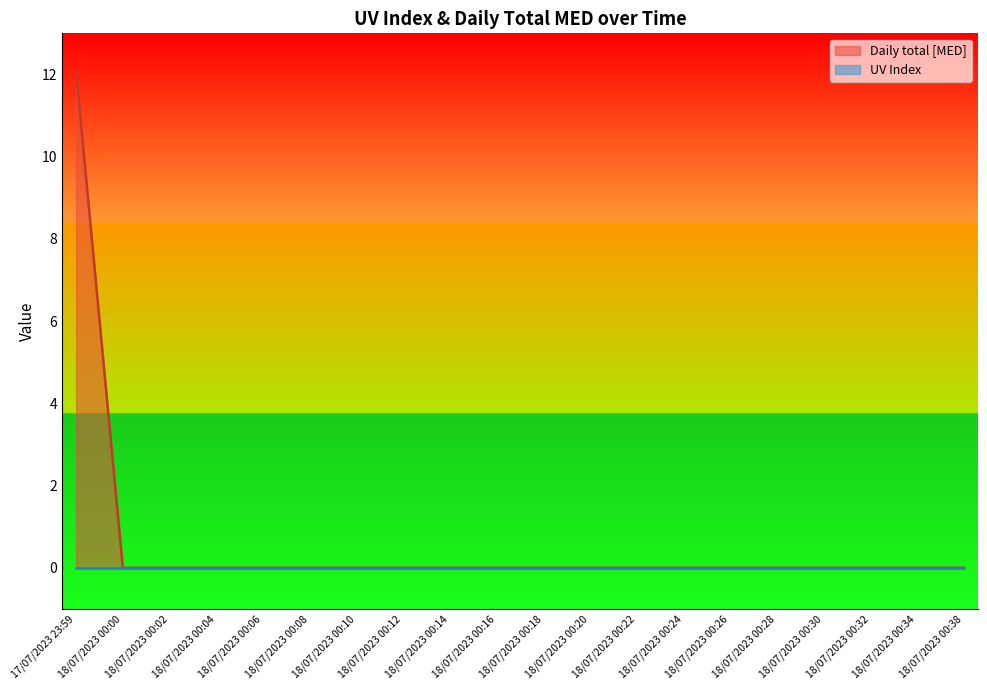

Rank the categories by value from highest to lowest.

17/07/2023 23:59, 18/07/2023 00:00, 18/07/2023 00:02, 18/07/2023 00:04, 18/07/2023 00:06, 18/07/2023 00:08, 18/07/2023 00:10, 18/07/2023 00:12, 18/07/2023 00:14, 18/07/2023 00:16, 18/07/2023 00:18, 18/07/2023 00:20, 18/07/2023 00:22, 18/07/2023 00:24, 18/07/2023 00:26, 18/07/2023 00:28, 18/07/2023 00:30, 18/07/2023 00:32, 18/07/2023 00:34, 18/07/2023 00:38